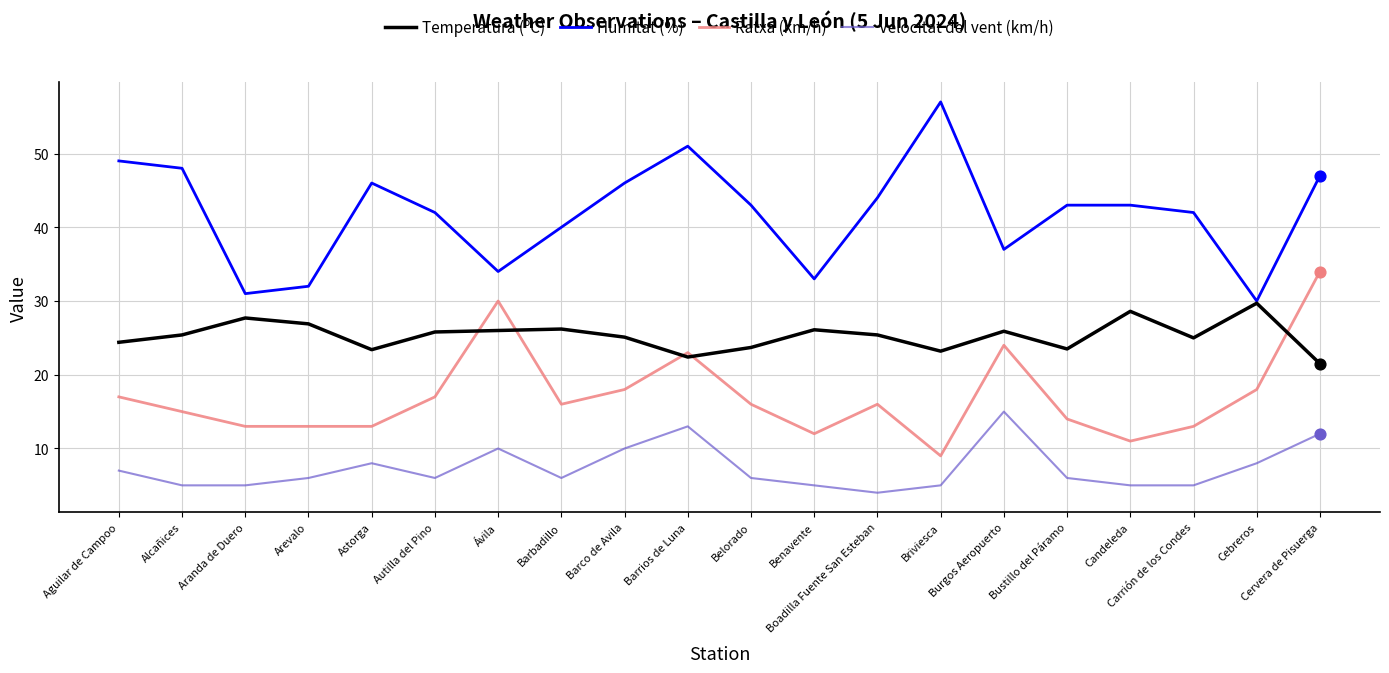

Is the value of Ratxa (km/h) at Belorado greater than the value of Temperatura (ºC) at Burgos Aeropuerto?

No